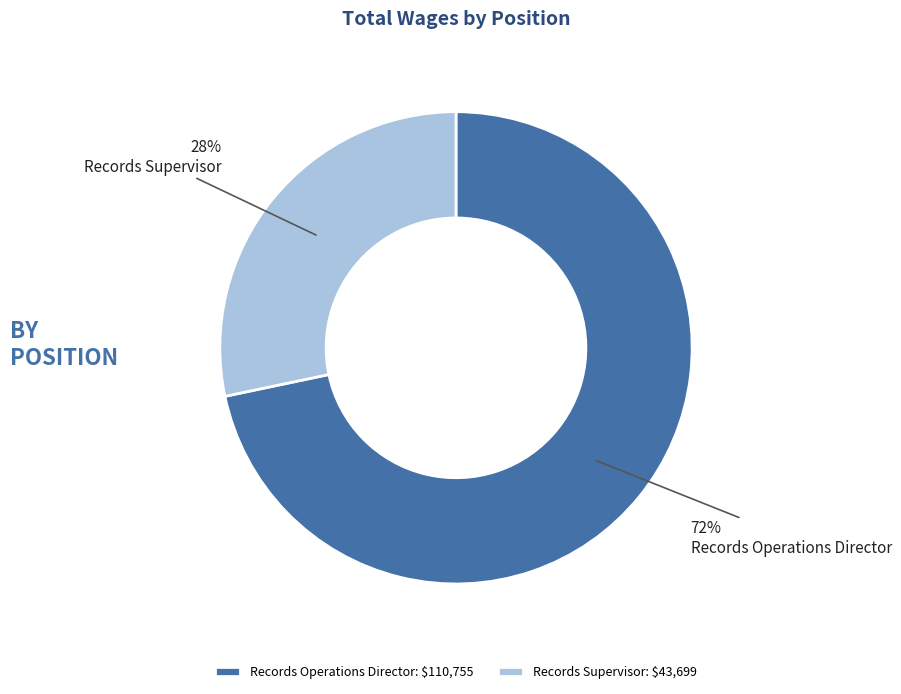

Combined, do Records Operations Director and Records Supervisor account for over 50%?

Yes